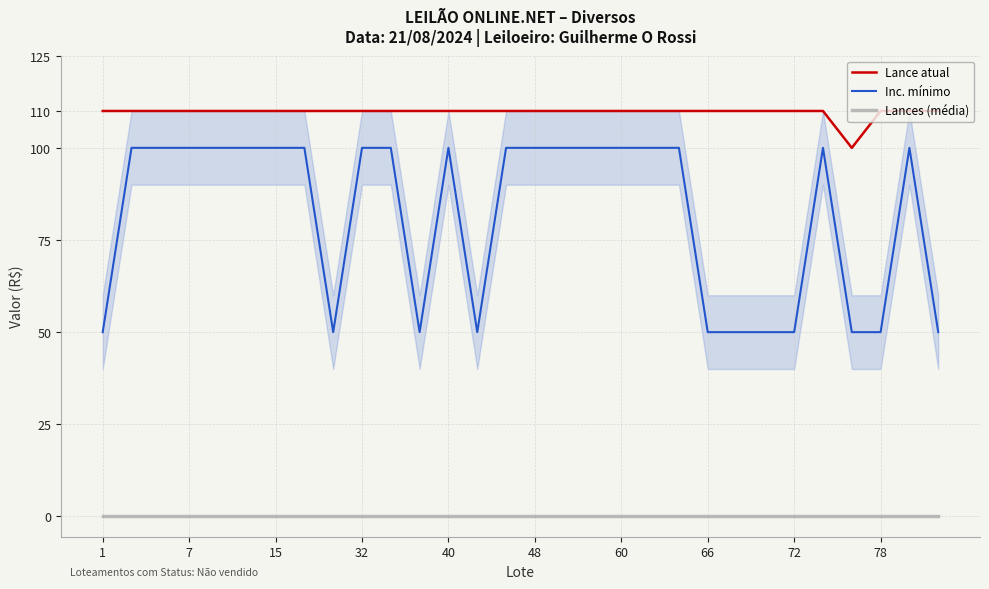

Rank the series by their average value, from lowest to highest.

Lances (média), Inc. mínimo, Lance atual